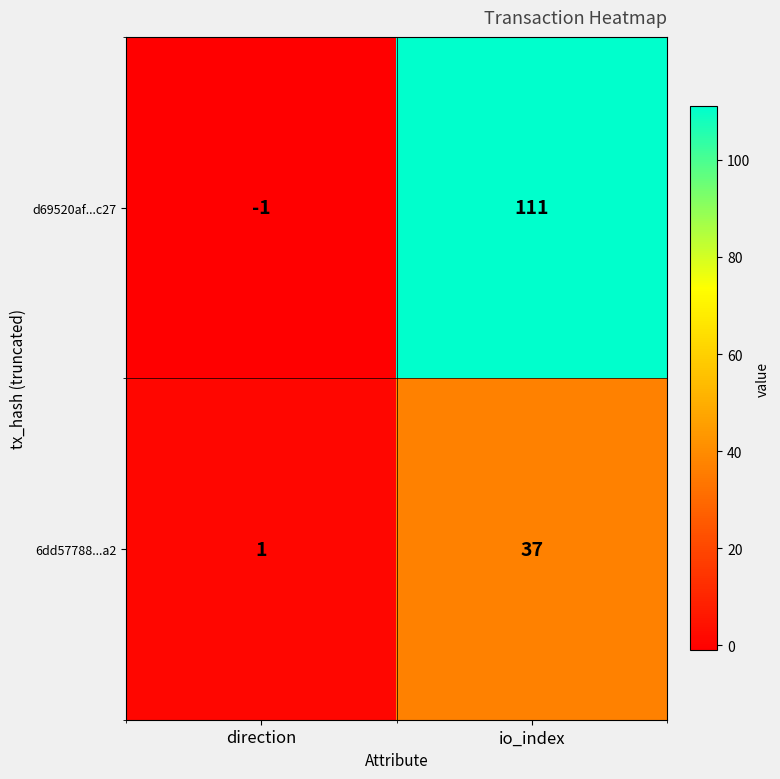

What is the difference between the 6dd57788...a2 values at direction and io_index?

36